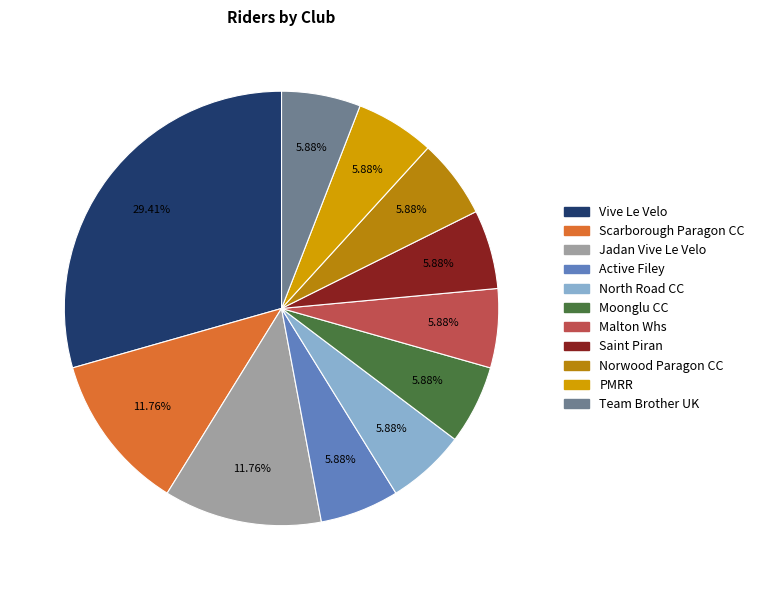

What is the ratio of the value at Vive Le Velo to the value at Team Brother UK?

5.0